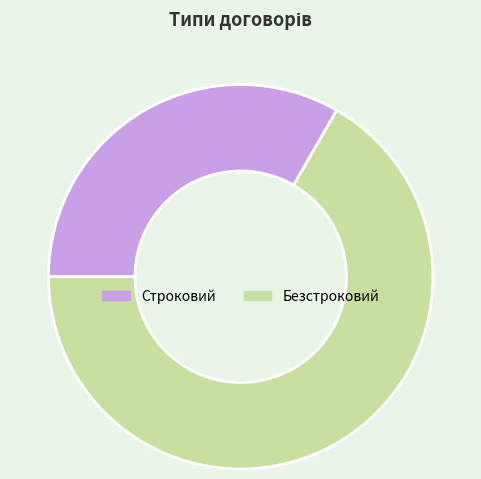

Does Строковий represent more than half of the total?

No